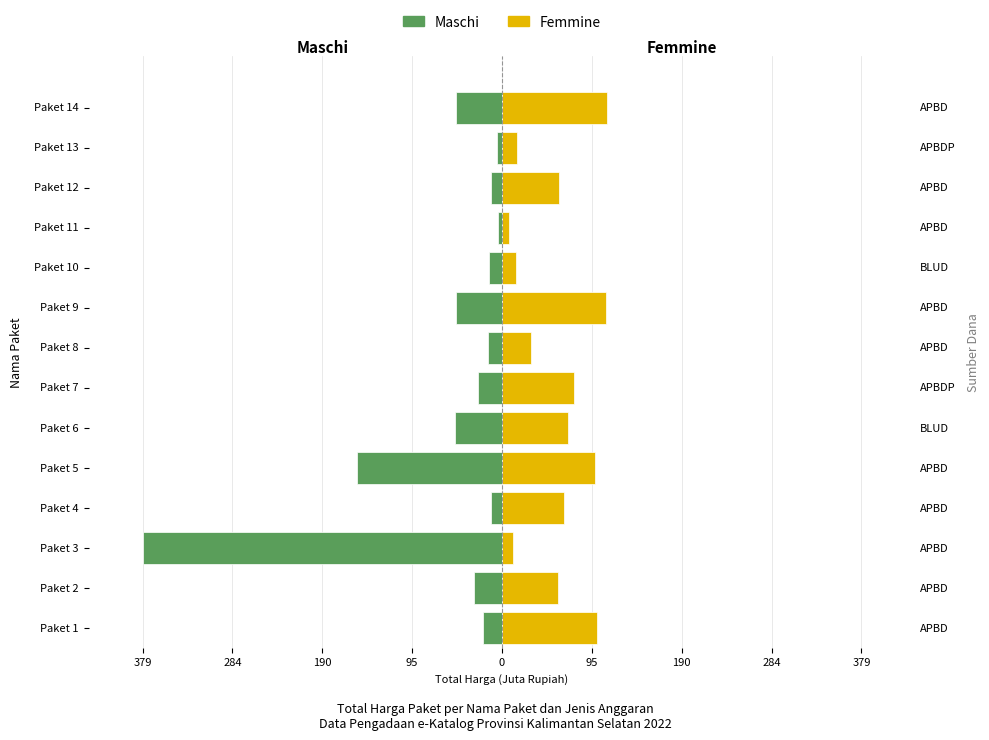

What are all the series names shown in the legend?

Maschi, Femmine